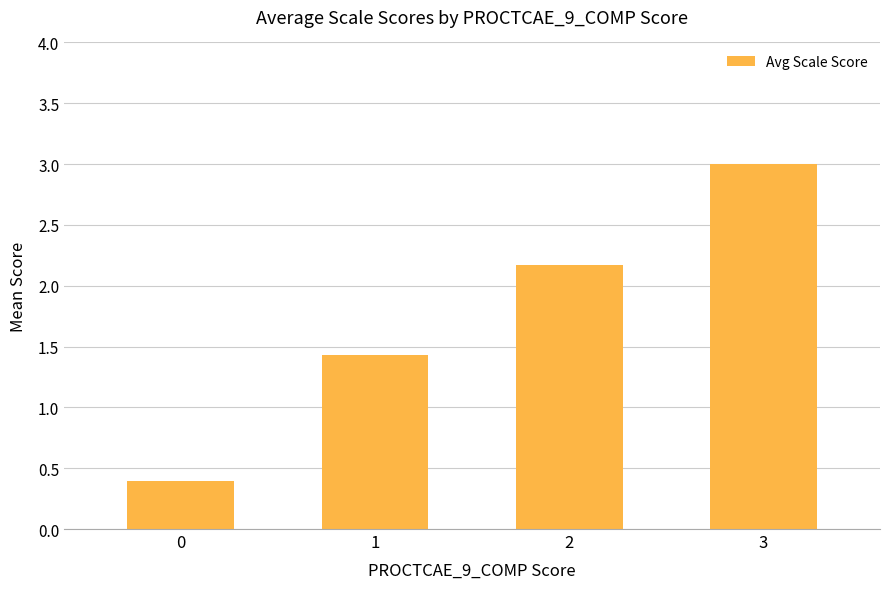

Reading left to right, transcribe all the data shown in this chart.

0=0.4	1=1.4	2=2.2	3=3.0